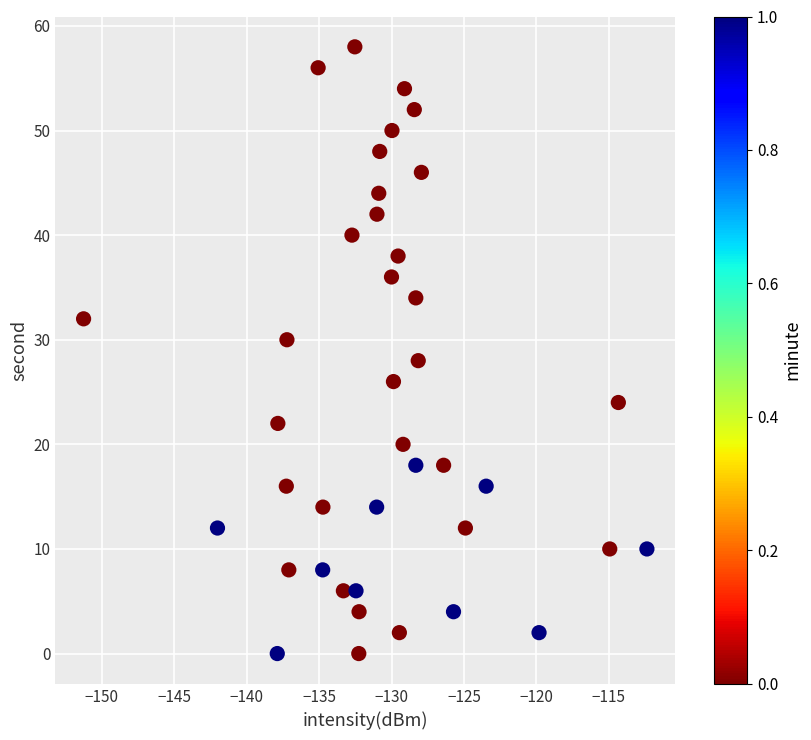

What is the range of Y values (max minus min)?

58